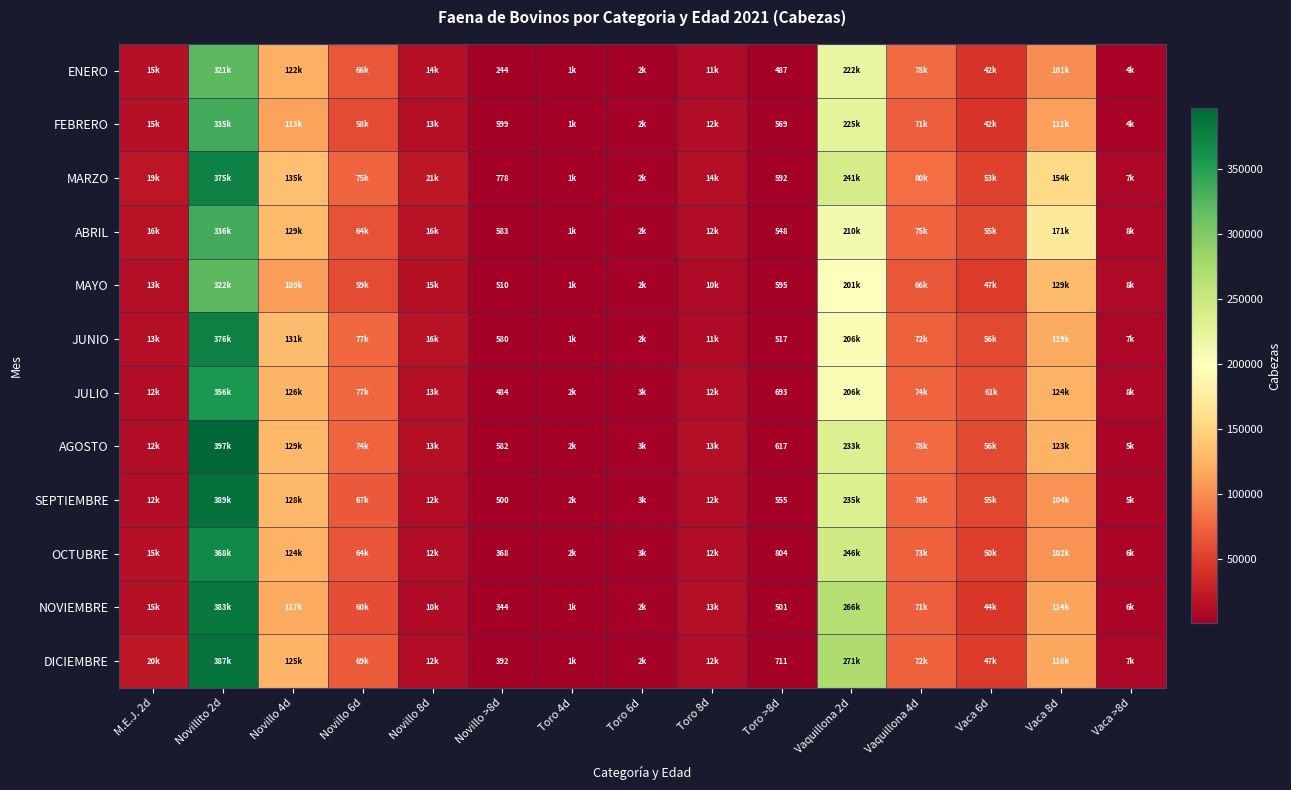

At which category is the sum across all series the highest?

Novillito 2d